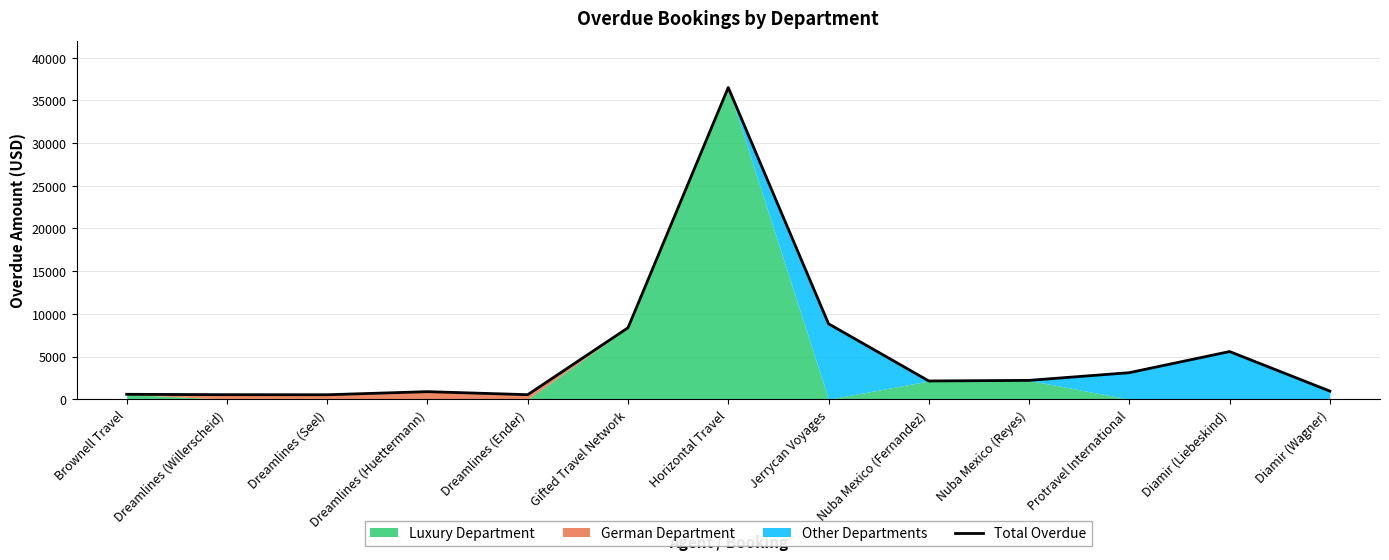

Approximately how many times larger is the value at Nuba Mexico (Fernandez) compared to Gifted Travel Network?

0.3